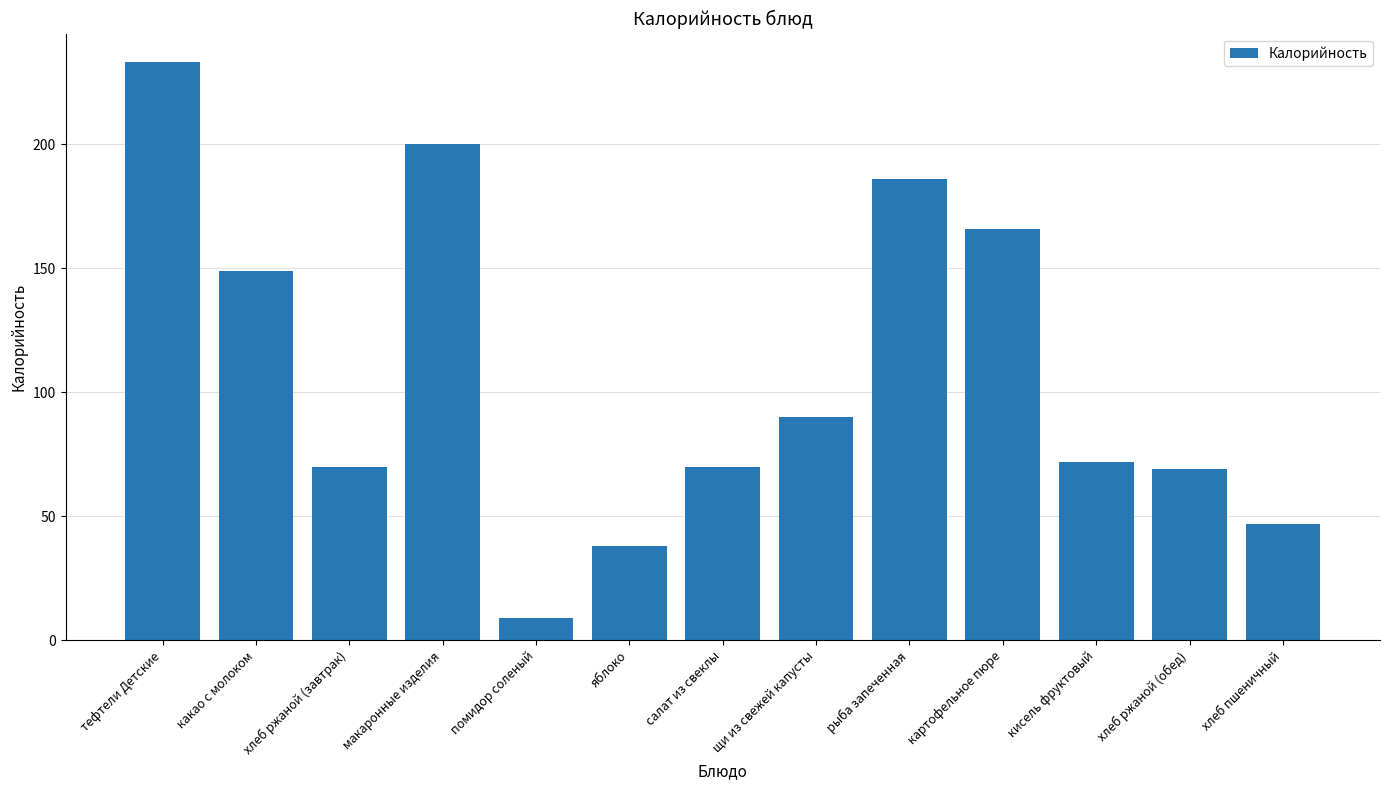

Between кисель фруктовый and салат из свеклы, which is larger?

кисель фруктовый